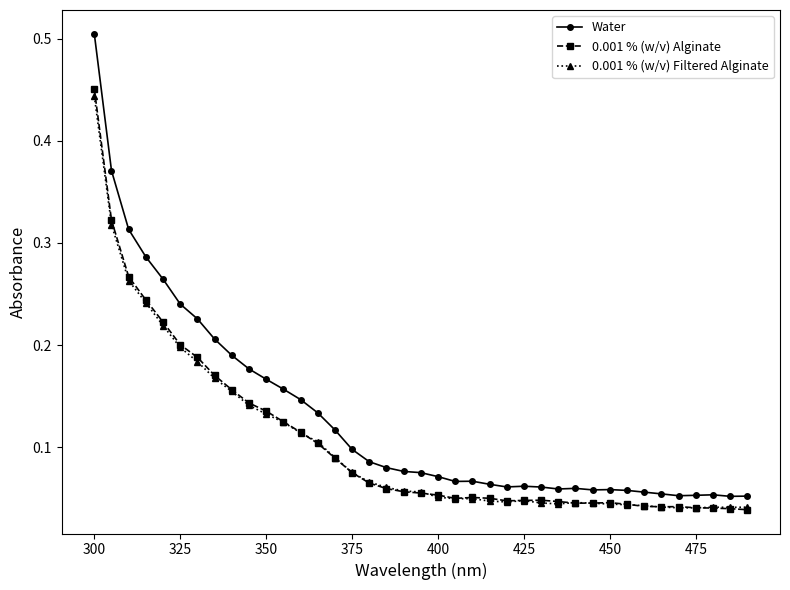

Count the Water values in the range 0 to 1.

39